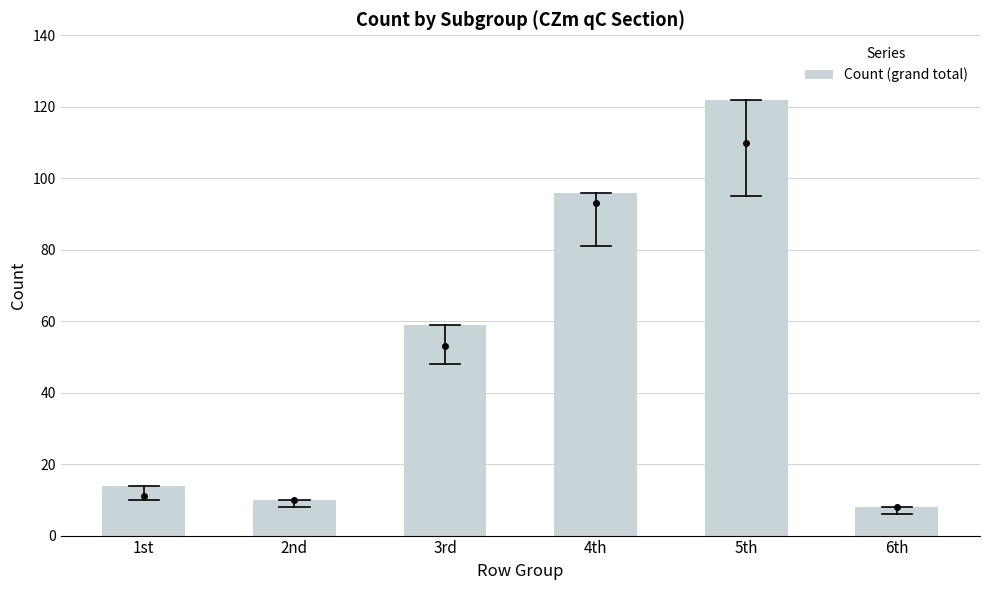

Between 2nd and 1st, which is larger?

1st